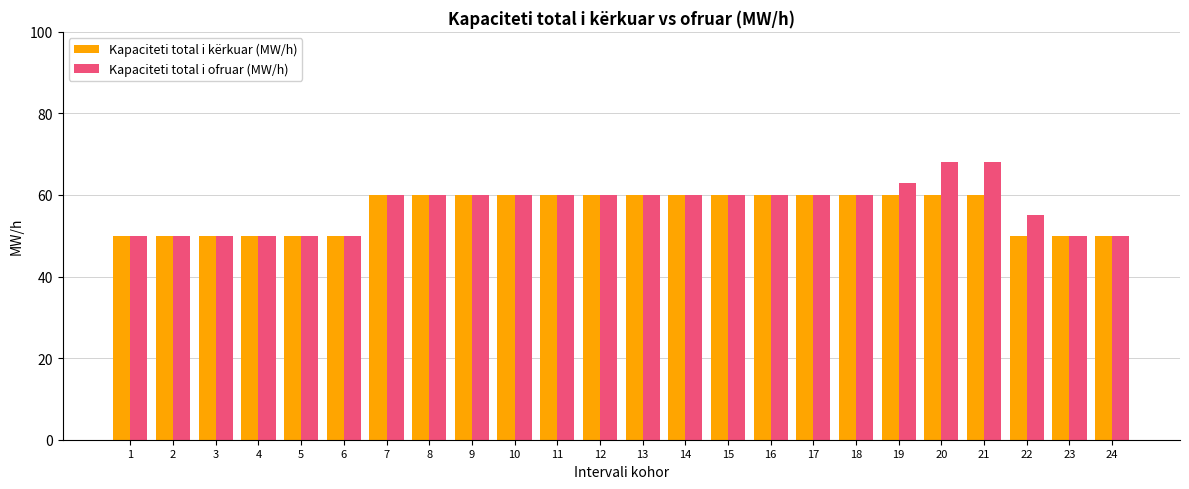

Which series has the widest spread of values?

Kapaciteti total i ofruar (MW/h)